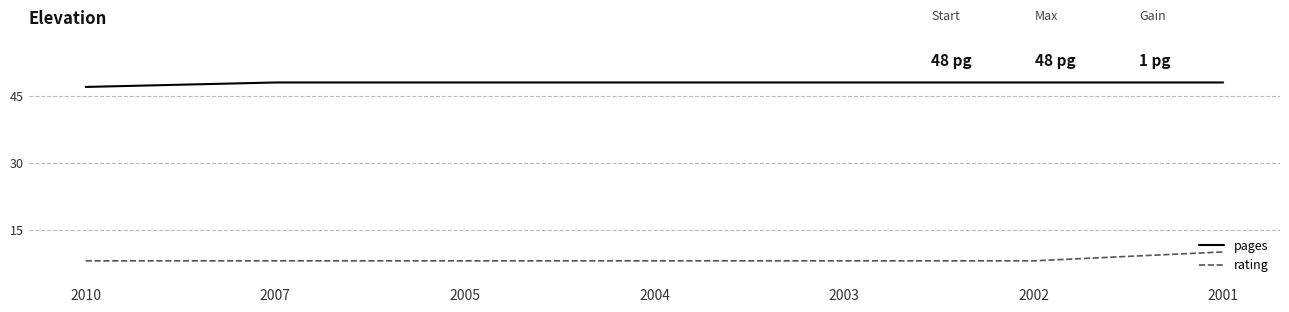

True or false: pages and rating intersect in this chart.

False